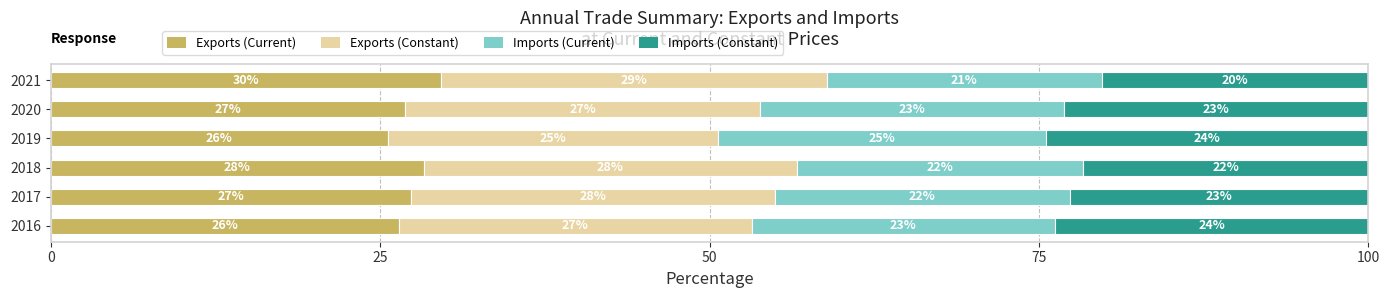

What is the difference between the second highest and minimum values in the Imports (Constant) series?

3.6